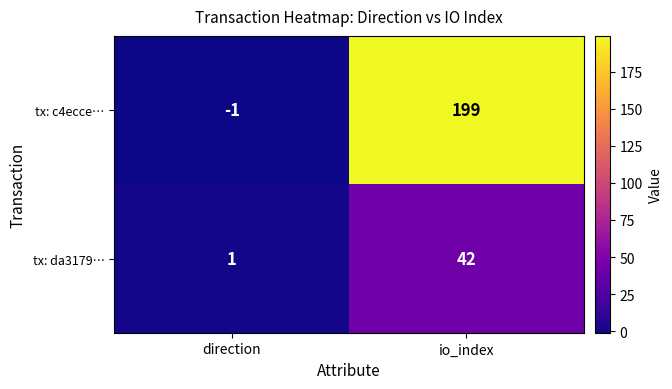

At which label is tx: da3179… closest to 21?

direction